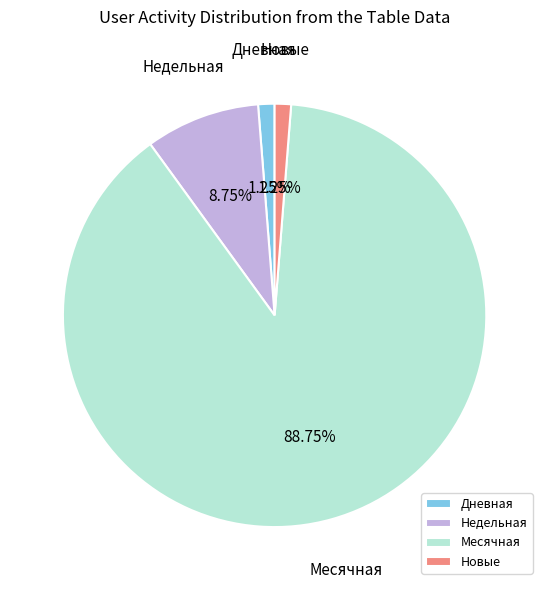

How many slices are in this pie chart?

4